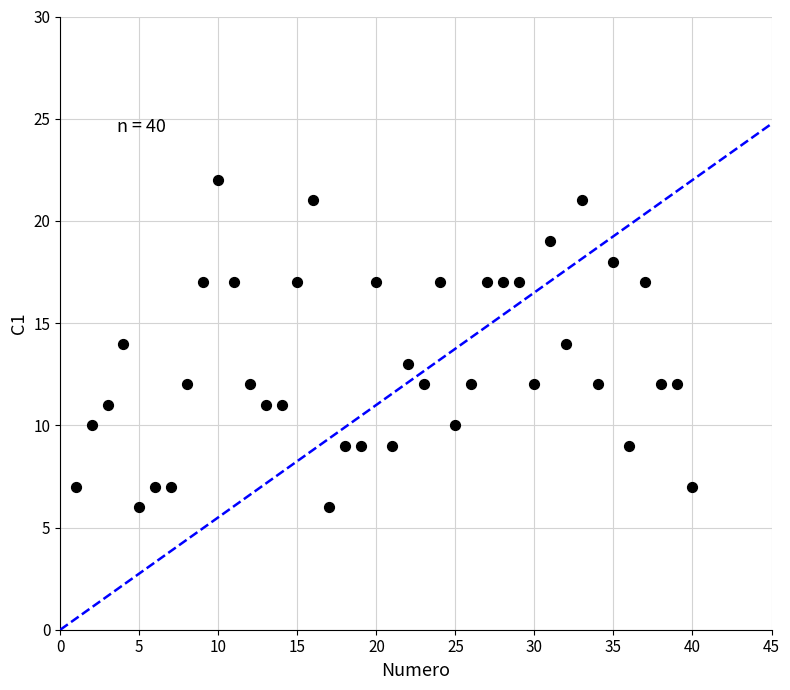

What is the range of X values (max minus min)?

39